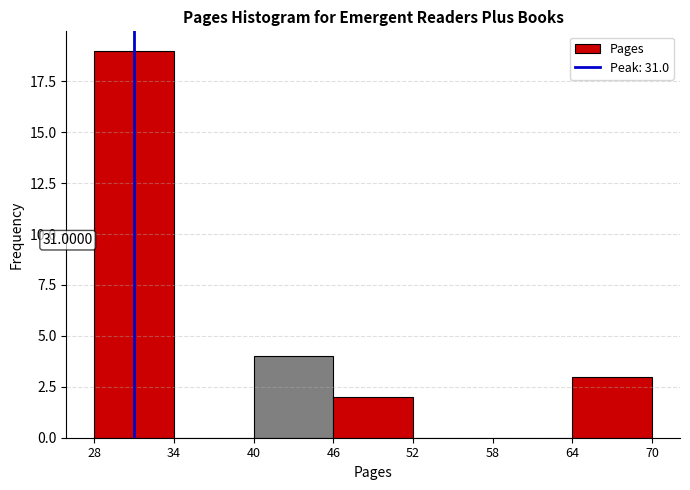

Over which range of the x-axis is the bar tallest?

28 to 34